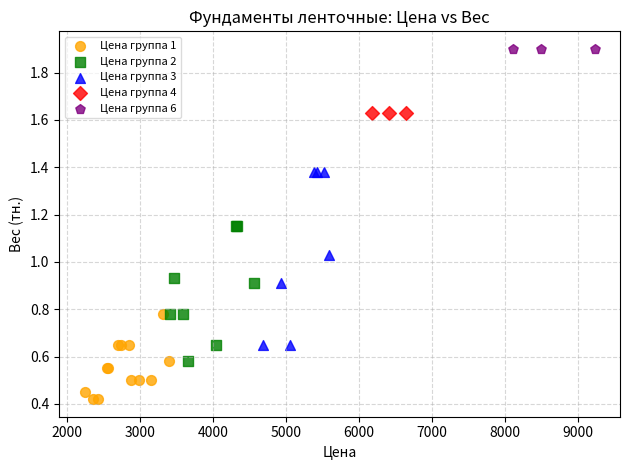

Which series contains the highest Y value?

Цена группа 6